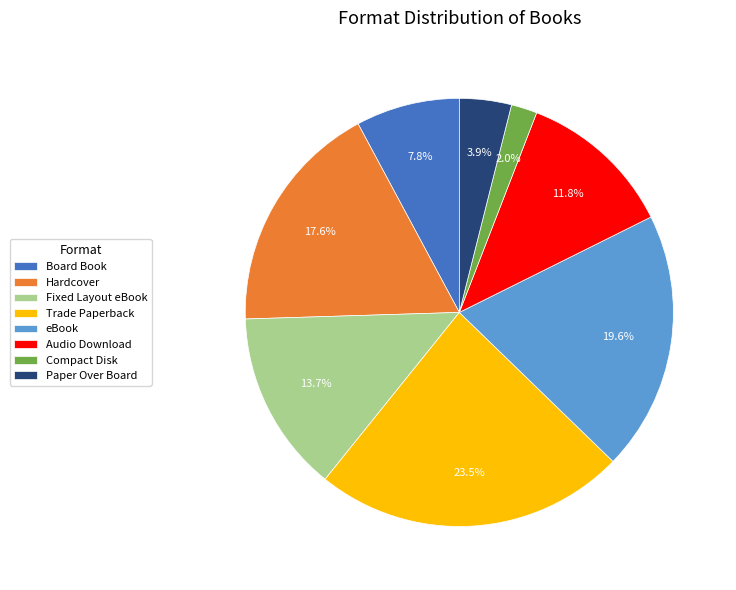

True or false: Paper Over Board accounts for 4% of the total.

True